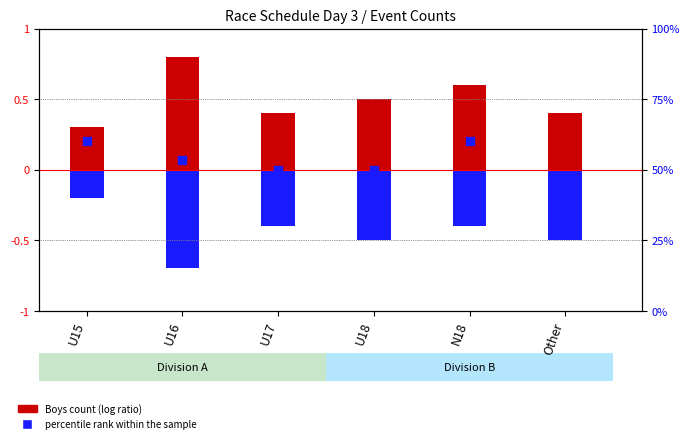

What is the total value across all series at U18?

50.0